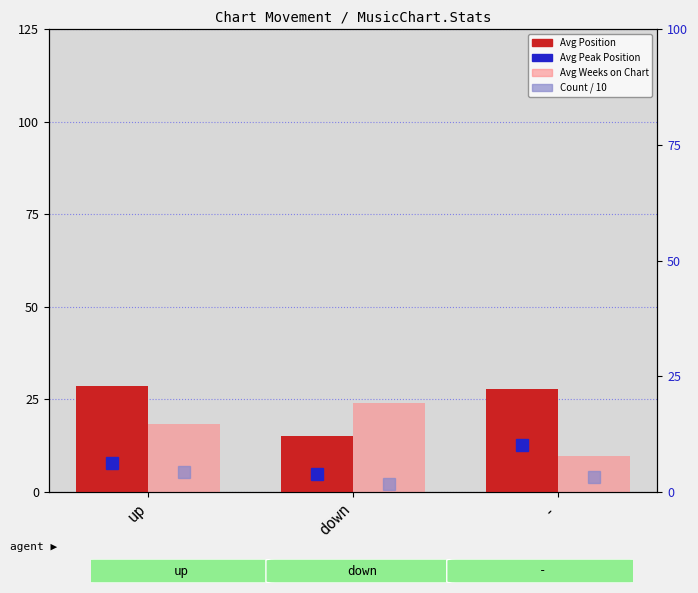

What is the value of the Avg Weeks on Chart bar at the 1st from the left?

18.4